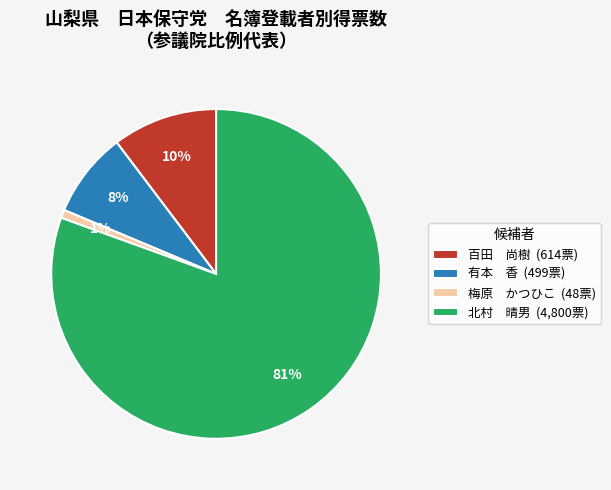

The 北村 晴男 (4,800票) slice represents 71% of the pie. True or false?

False